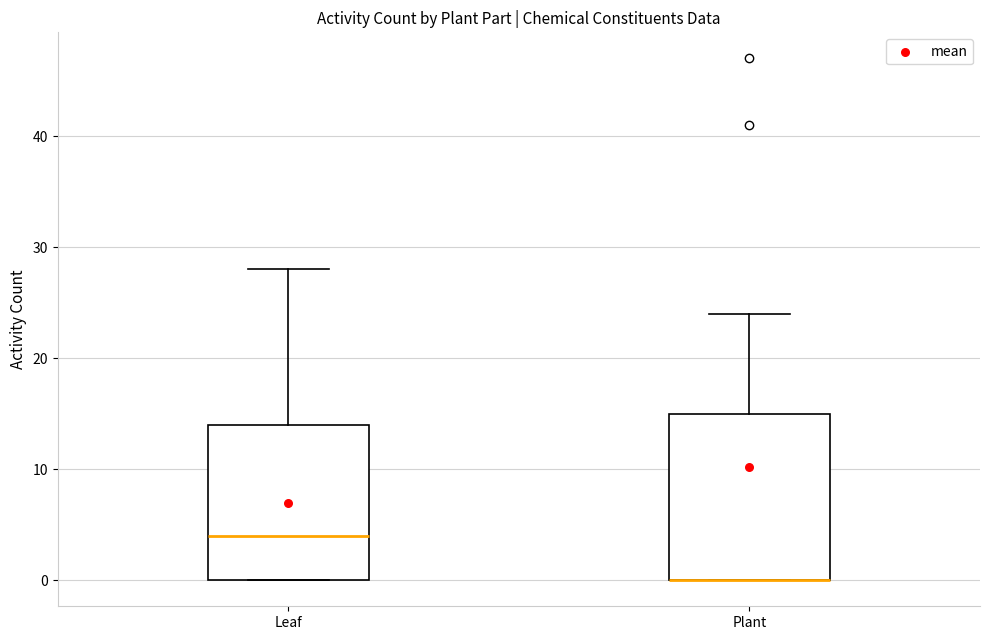

Which box is the tallest, from its lower edge to its upper edge?

Plant